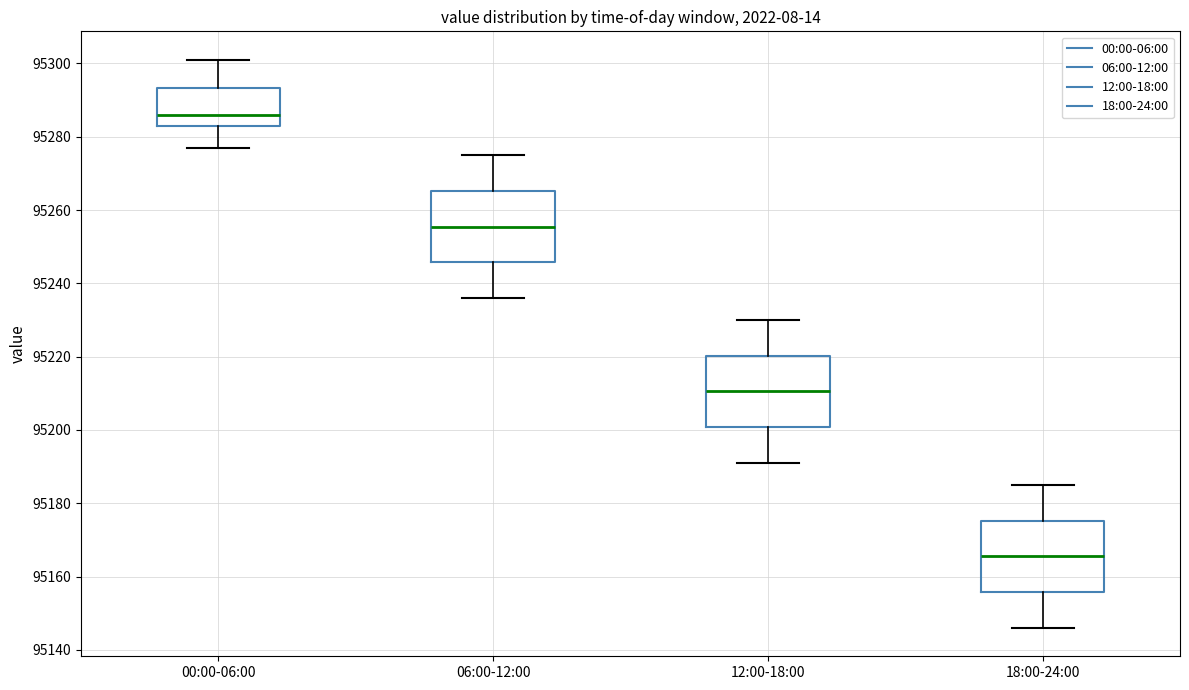

Reading left to right, transcribe this box plot: for each box, give where its median line is, the range the box spans, and where its two whiskers end, as read against the y-axis. The values are not printed on the chart, so give them approximately, as read against the axis.

00:00-06:00: median 95286, box 95284 to 95294, whiskers 95278 to 95302
06:00-12:00: median 95256, box 95246 to 95266, whiskers 95236 to 95276
12:00-18:00: median 95210, box 95200 to 95220, whiskers 95192 to 95230
18:00-24:00: median 95166, box 95156 to 95176, whiskers 95146 to 95186